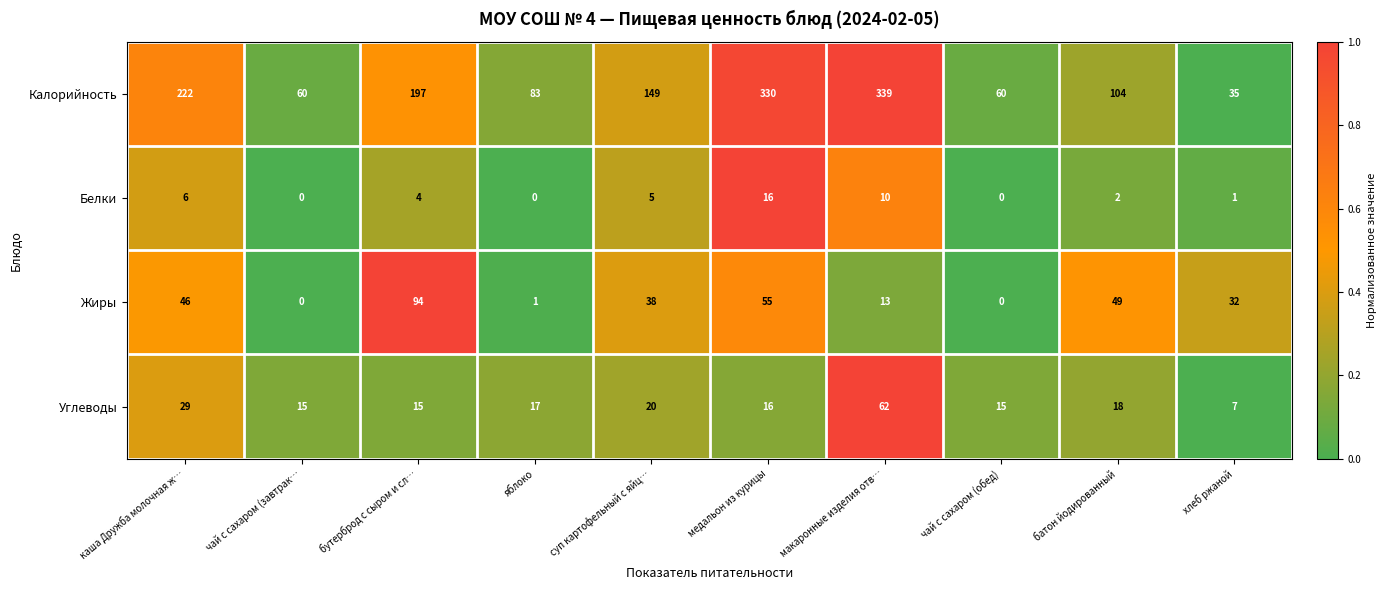

At which label is Жиры closest to 47?

каша Дружба молочная ж…